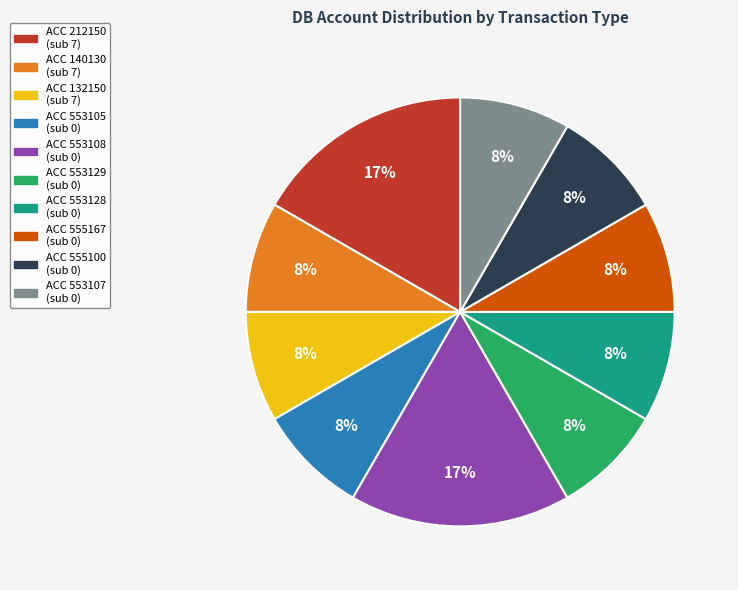

Is there a majority slice in this chart?

No